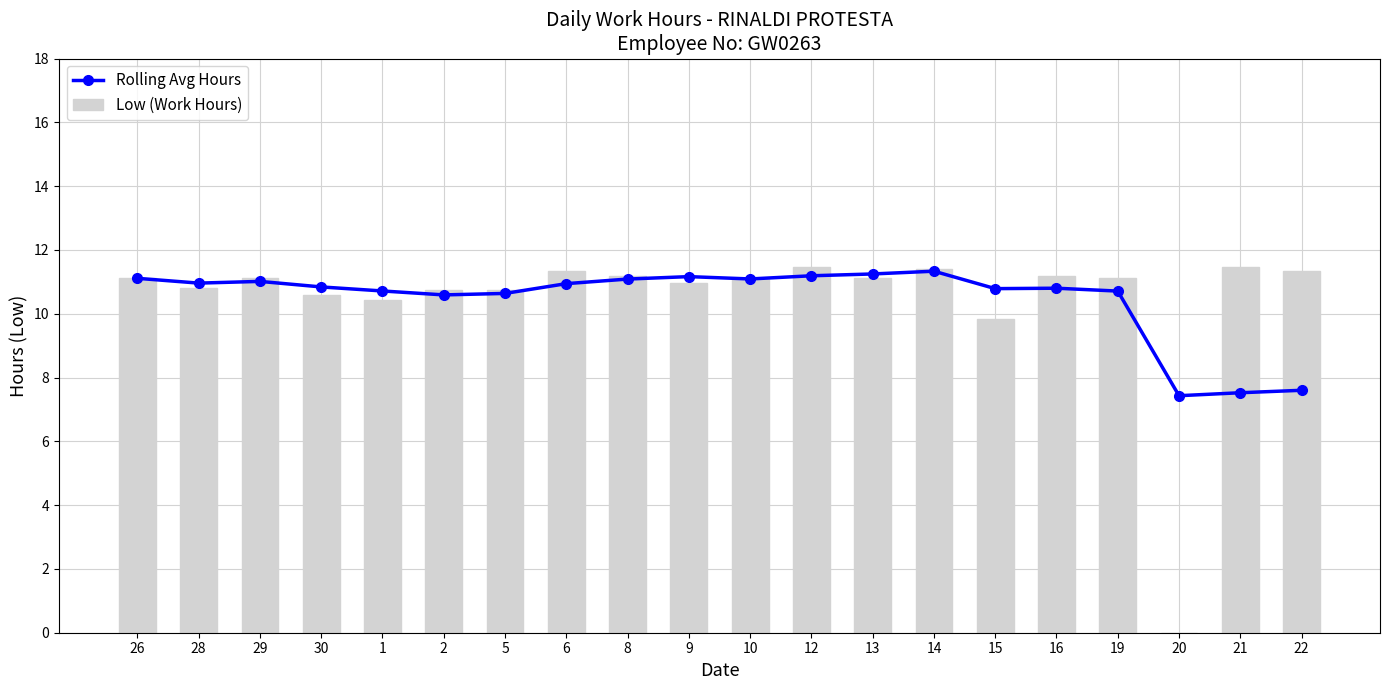

What position from the right is 16?

5